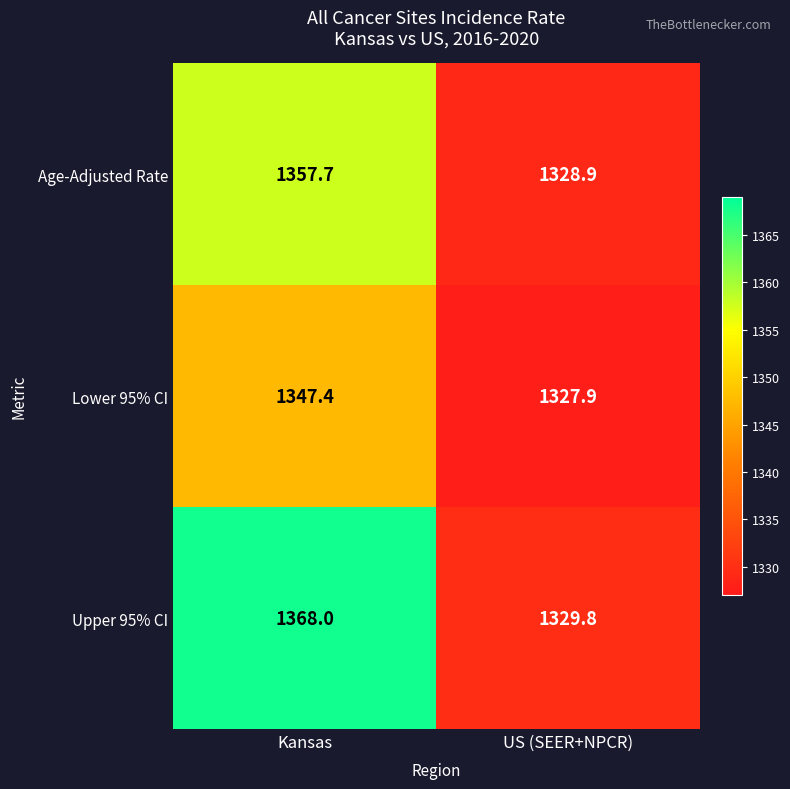

The value of Upper 95% CI at Kansas is 2195.5. True or false?

False